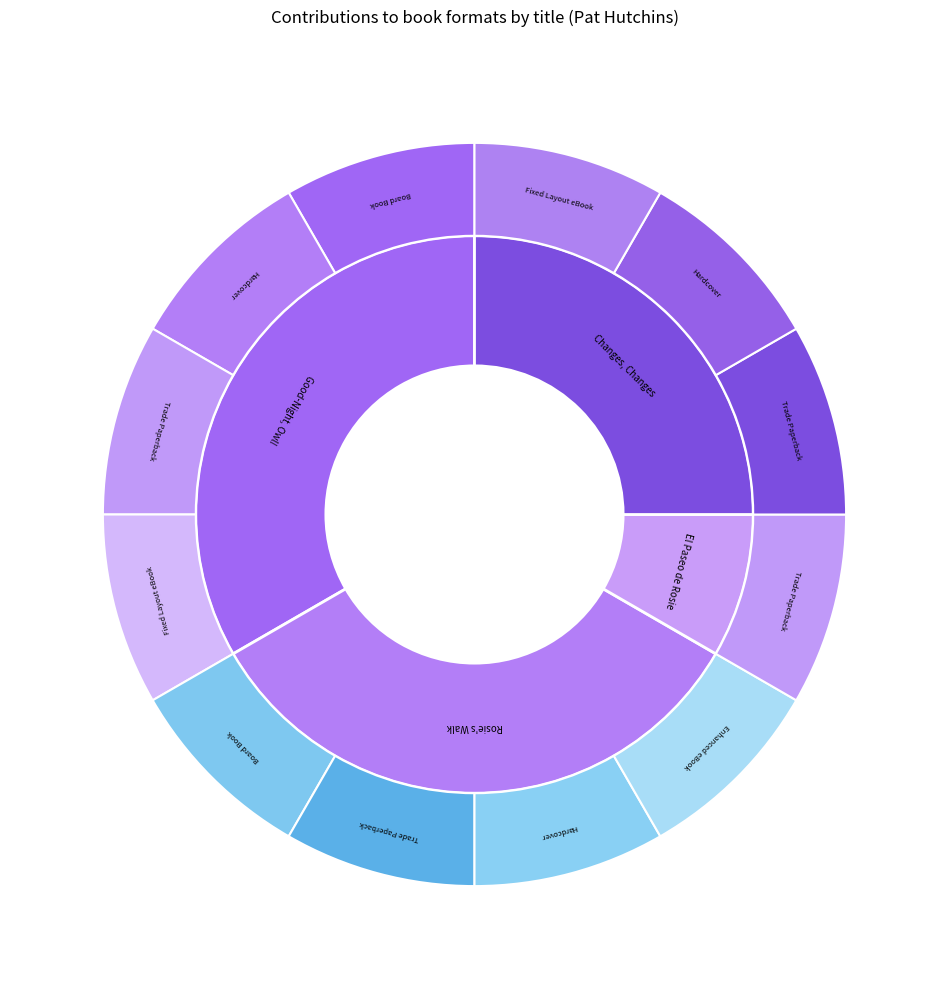

Is Good-Night, Owl! (6150) the majority of the pie?

No